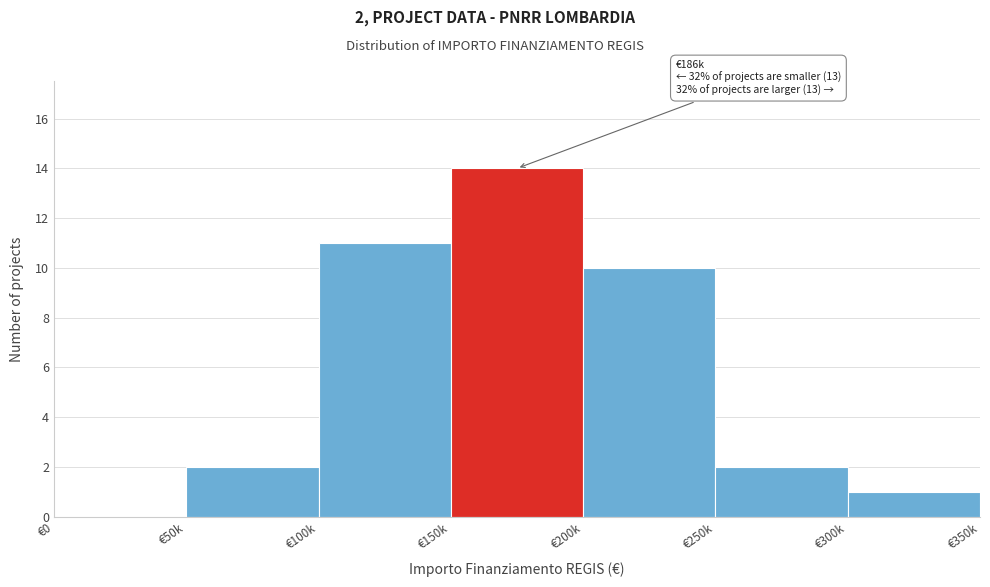

Reading left to right, extract all data points from this chart.

€0=0	€50k=2	€100k=11	€150k=14	€200k=10	€250k=2	€300k=1